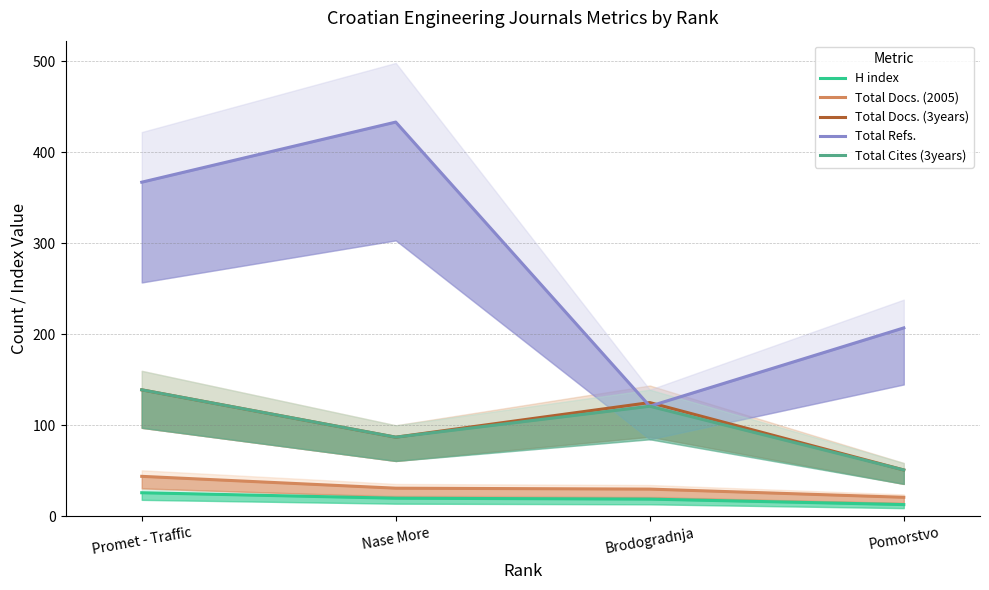

List the series in order of their peak value, lowest first.

H index, Total Docs. (2005), Total Docs. (3years), Total Cites (3years), Total Refs.